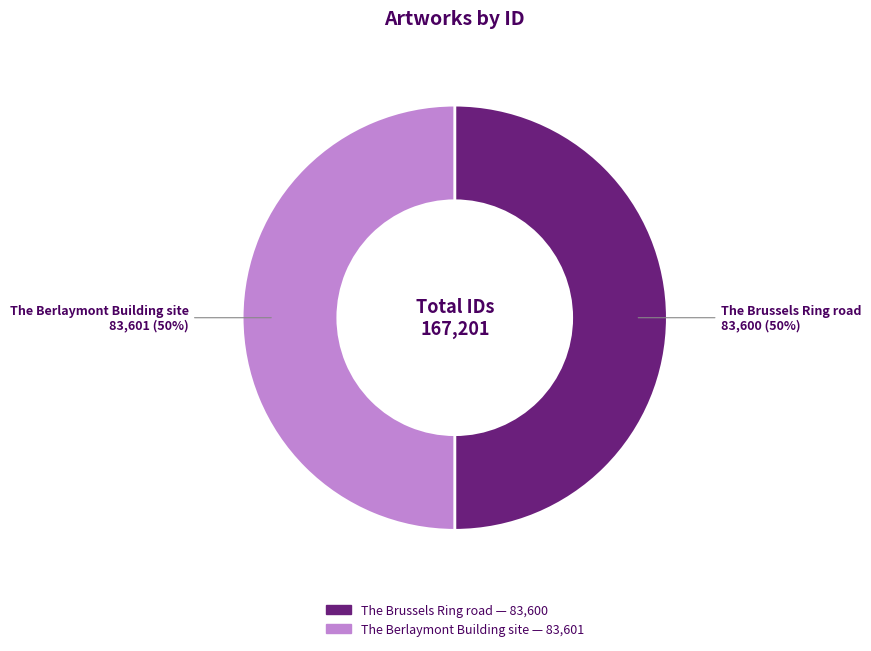

The The Brussels Ring road slice represents 65% of the pie. True or false?

False